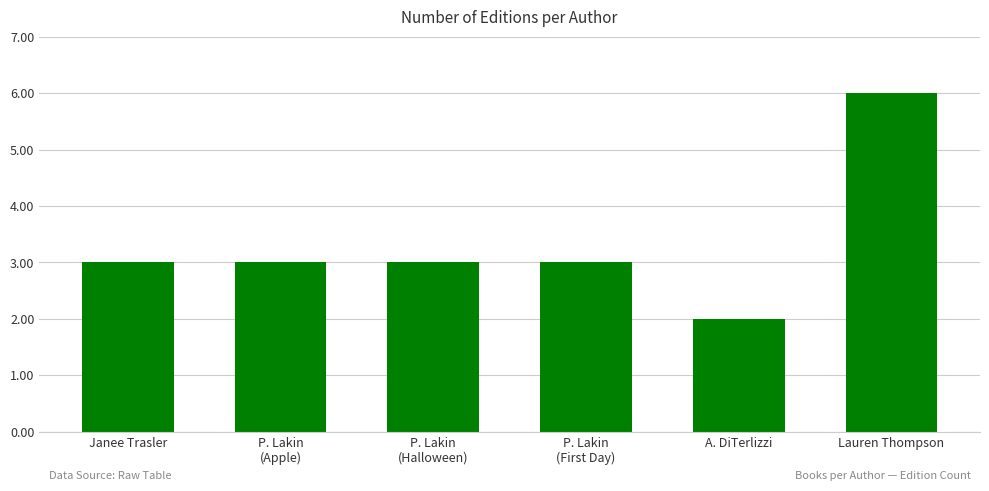

What position from the left is A. DiTerlizzi?

5